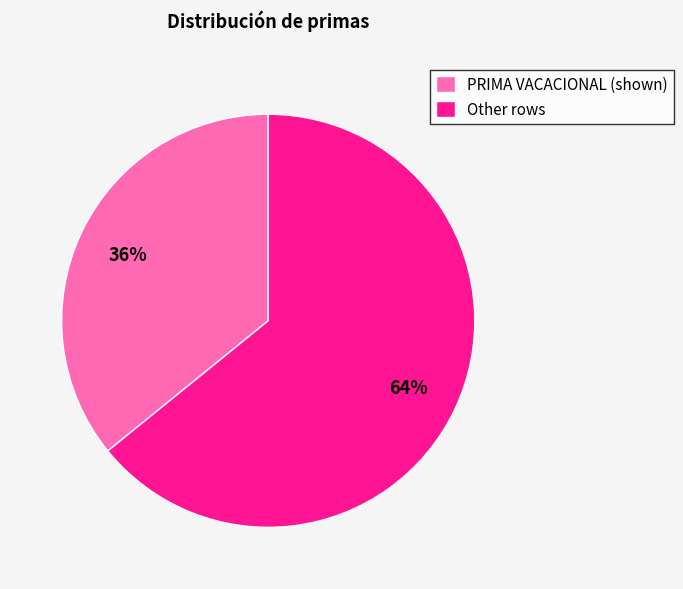

Between Other rows and PRIMA VACACIONAL (shown), which is larger?

Other rows